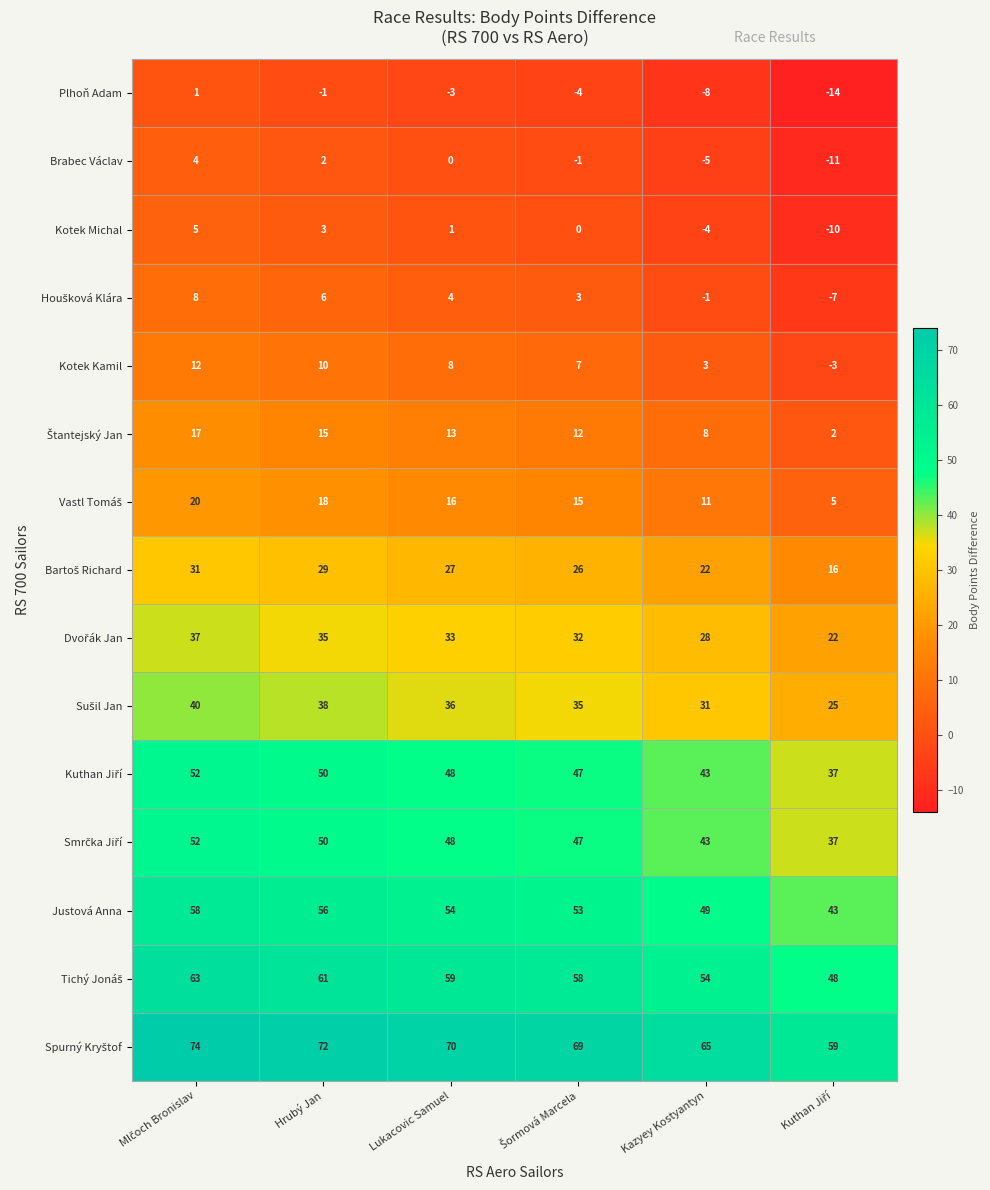

How many values in Kotek Kamil are above zero?

5